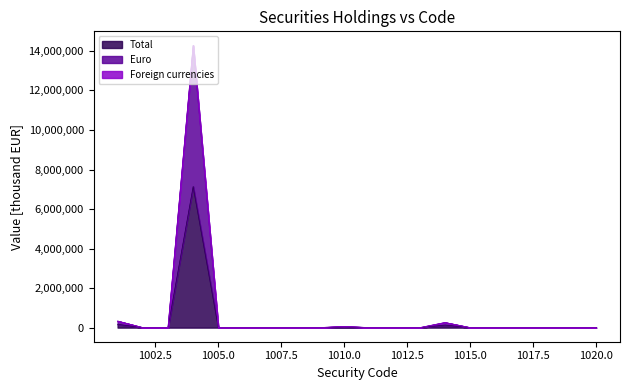

Which category has the highest value across all series?

1004